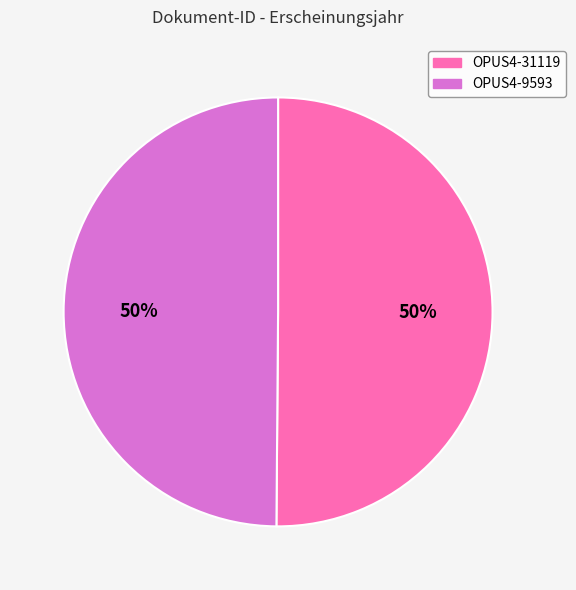

To the nearest percent, what is the average slice percentage?

50%